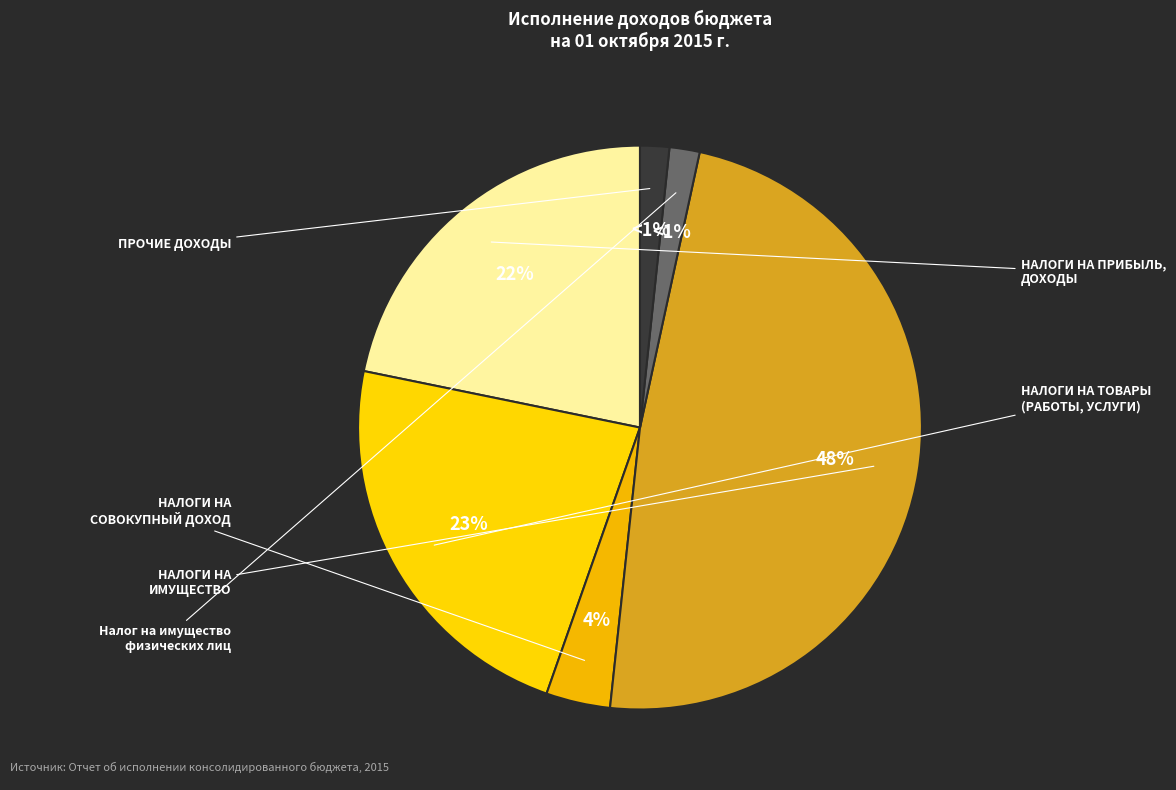

Which slice is the largest?

НАЛОГИ НА ИМУЩЕСТВО